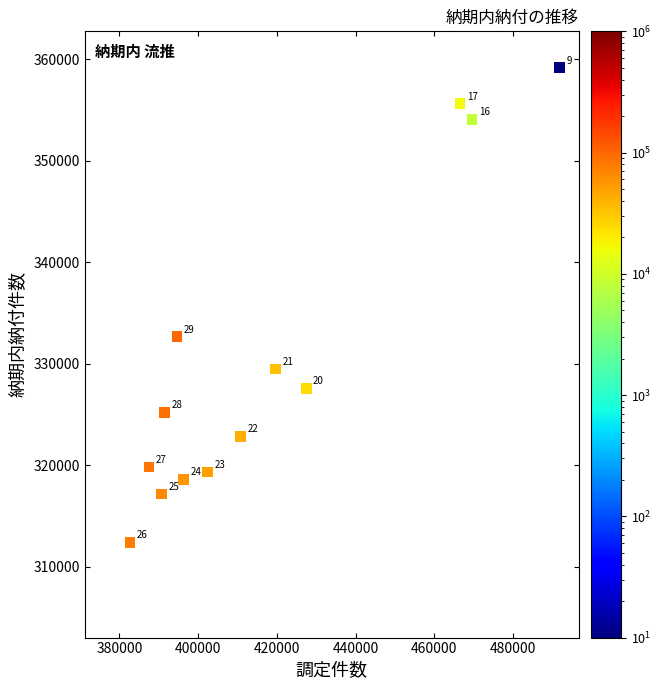

What is the range of X values (max minus min)?

109062